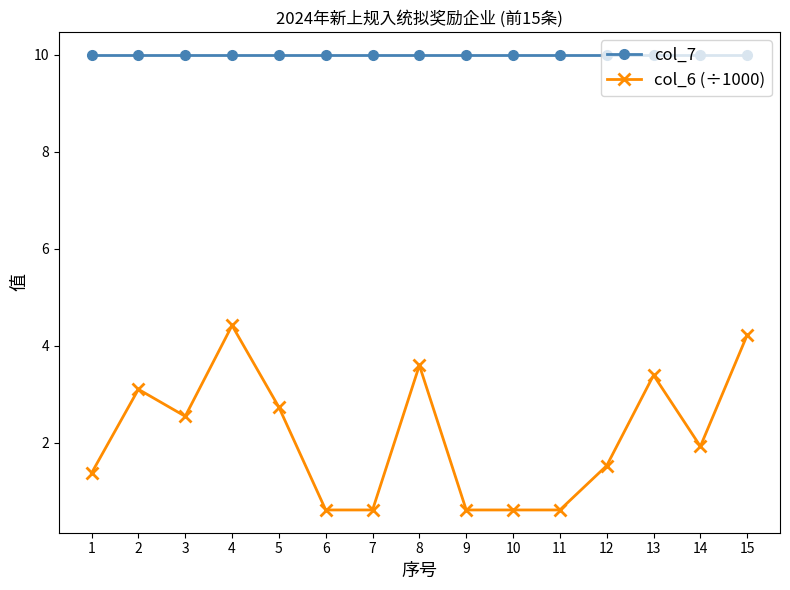

What is the sum of all col_6 (÷1000) values?

31.9